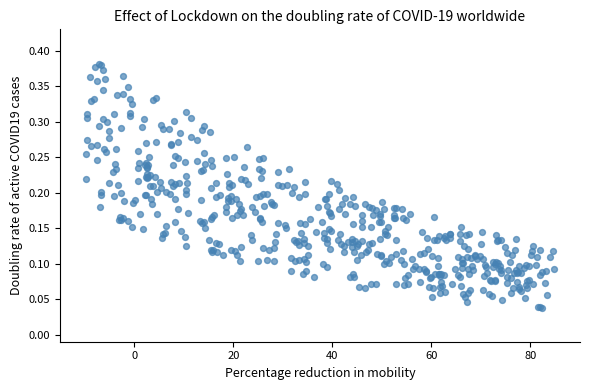

What is the range of X values (max minus min)?

94.4